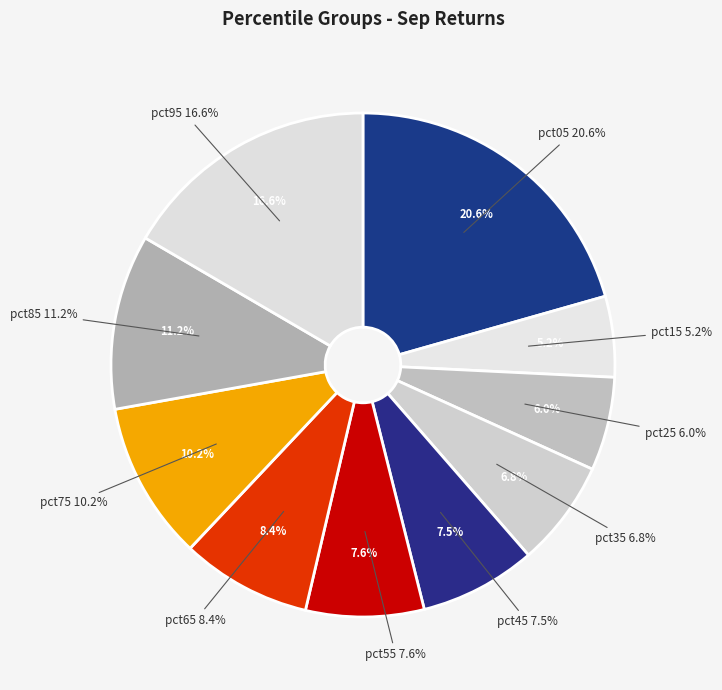

What percentage is the pct75 slice, to the nearest percent?

10%